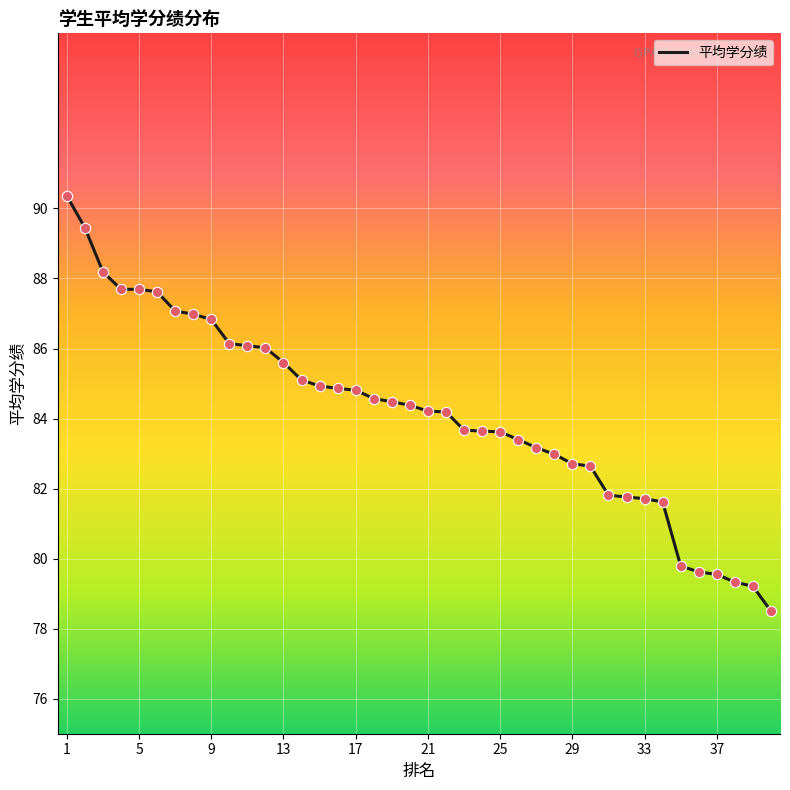

What is the greatest value displayed?

90.4